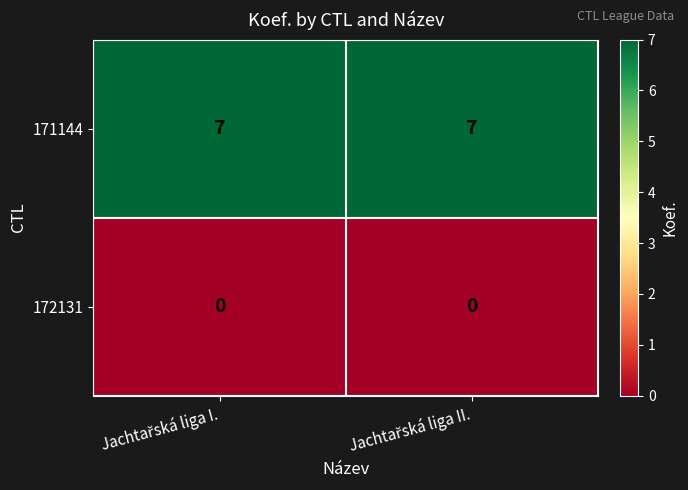

Which series has the largest total across all categories?

171144